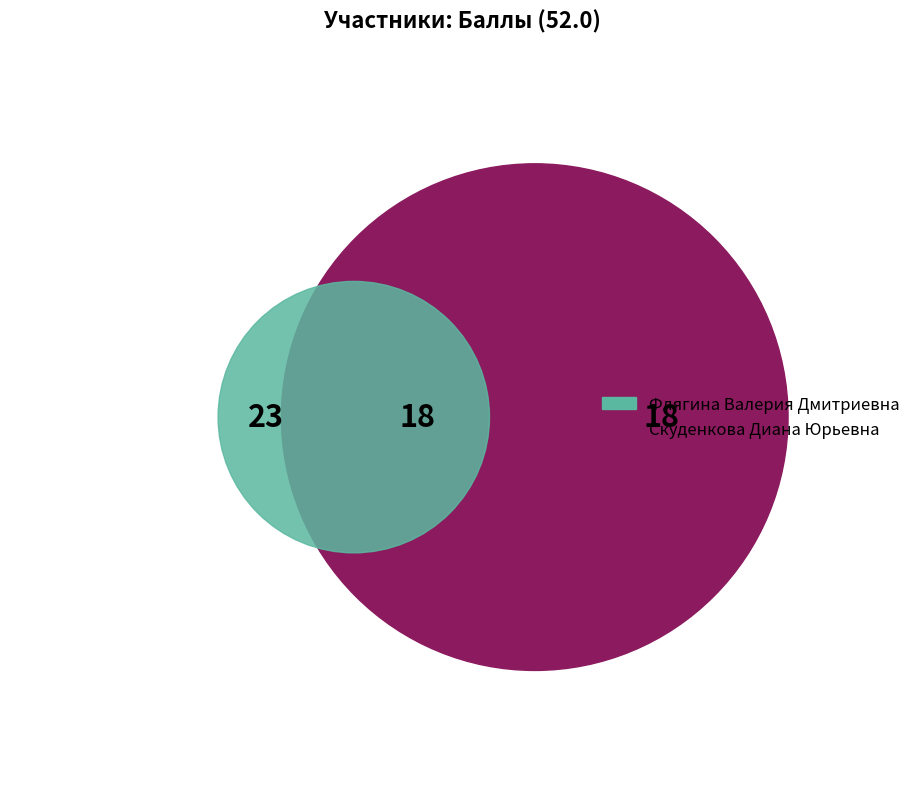

Count the number of slices in the pie.

2